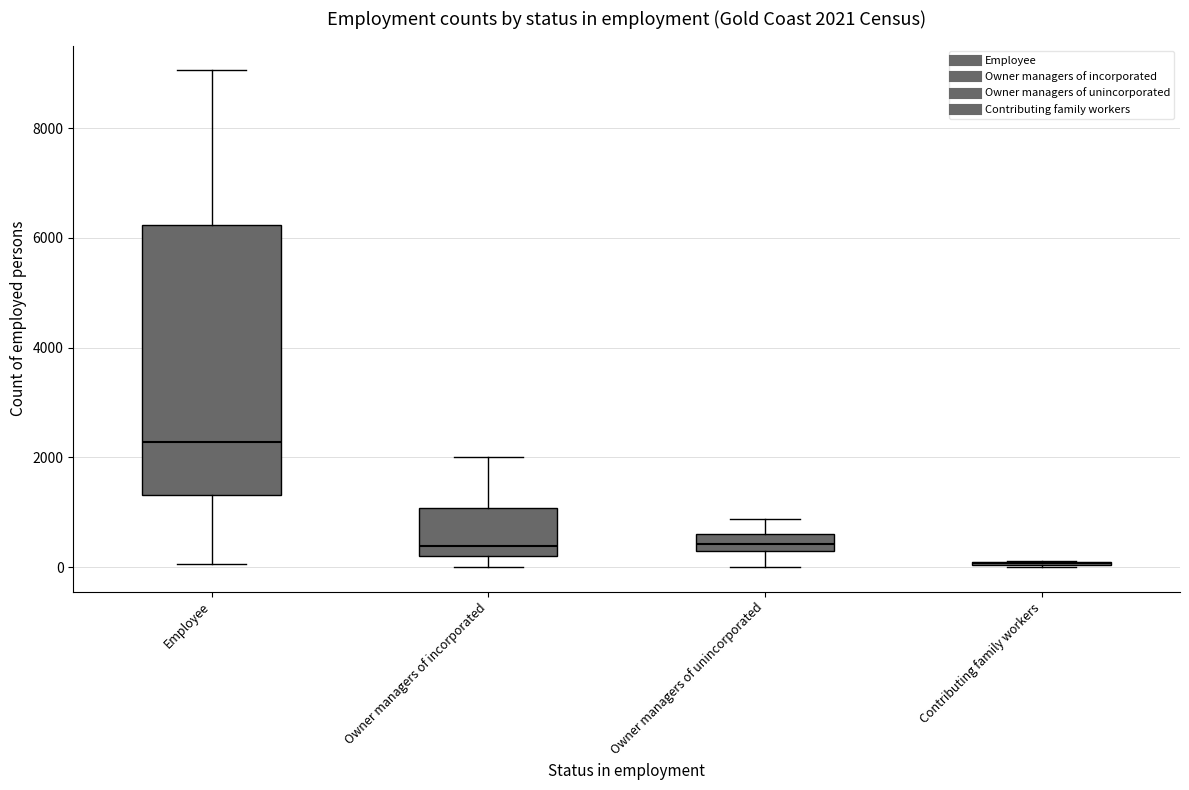

Which box is the tallest, from its lower edge to its upper edge?

Employee